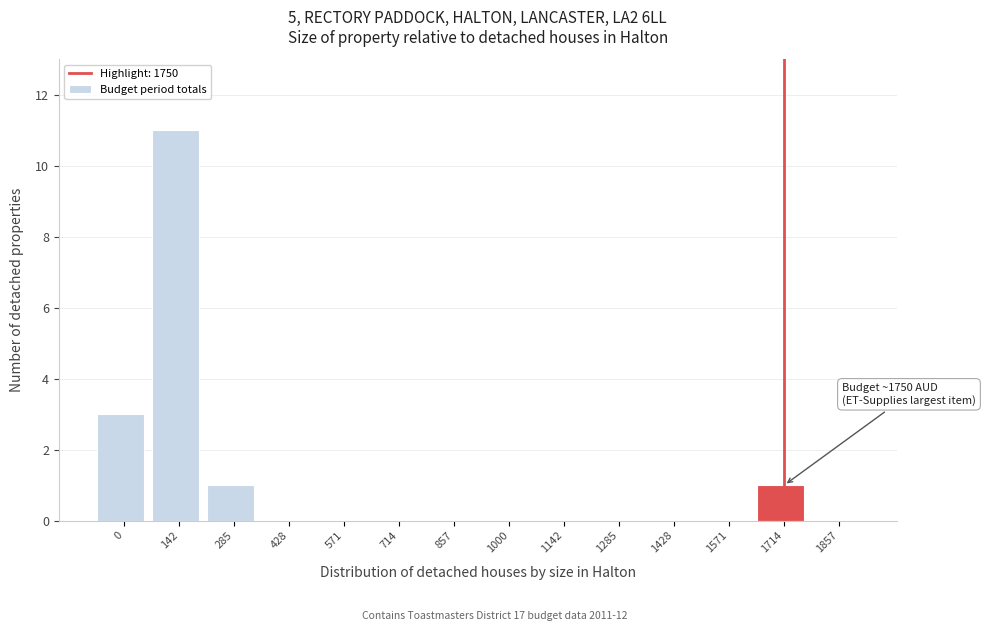

Reading left to right, transcribe all the data shown in this chart.

0=3	142=11	285=1	428=0	571=0	714=0	857=0	1000=0	1142=0	1285=0	1428=0	1571=0	1714=1	1857=0